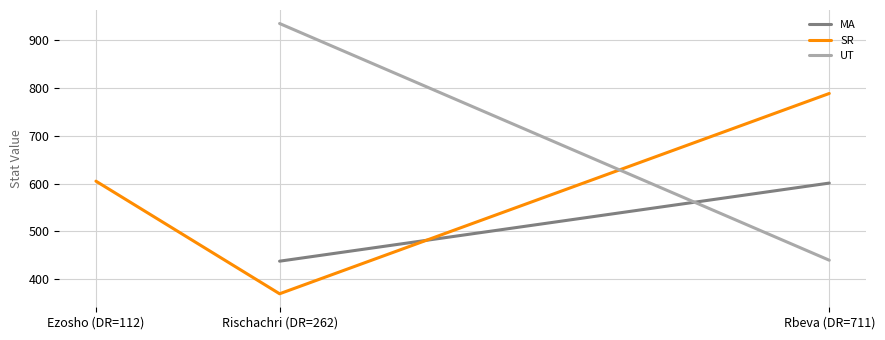

Rank the categories by SR value from lowest to highest.

Rischachri (DR=262), Ezosho (DR=112), Rbeva (DR=711)